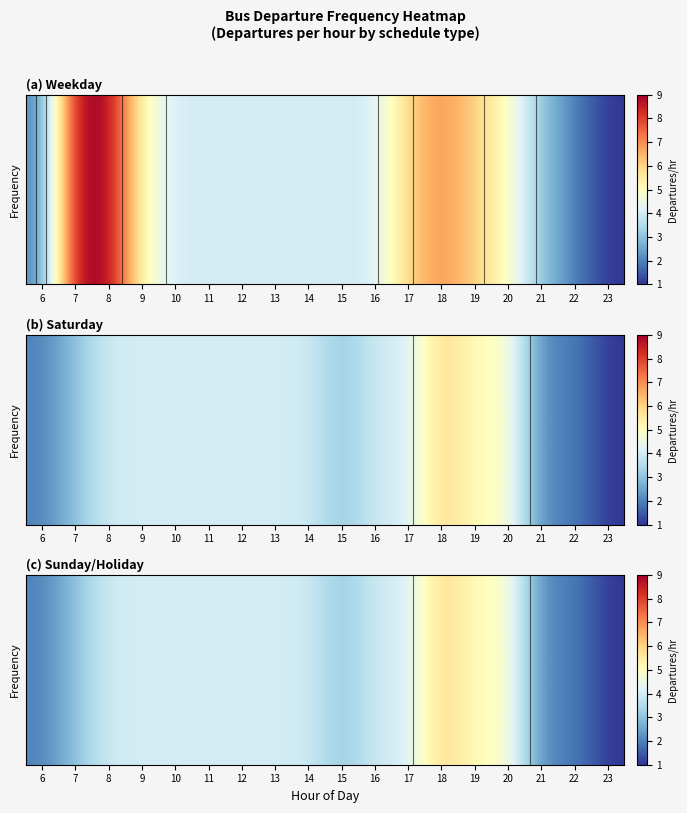

How many distinct data groups are displayed?

1